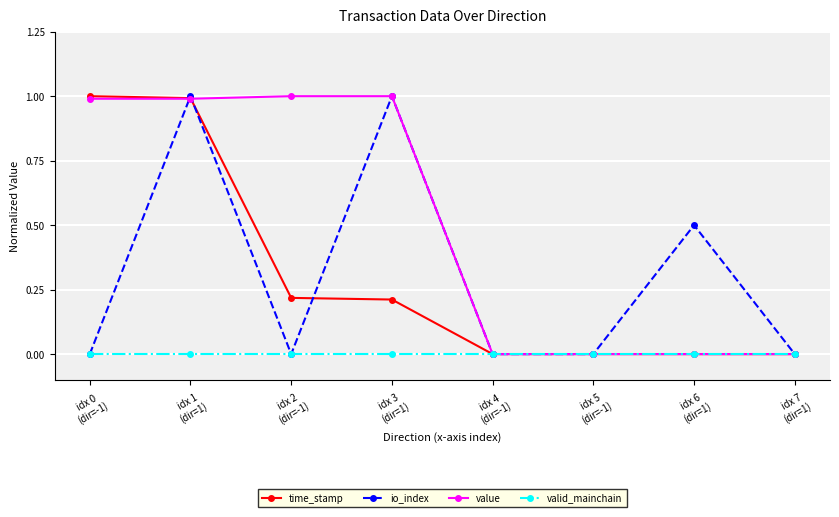

Is this an area chart (filled region under the line)?

No